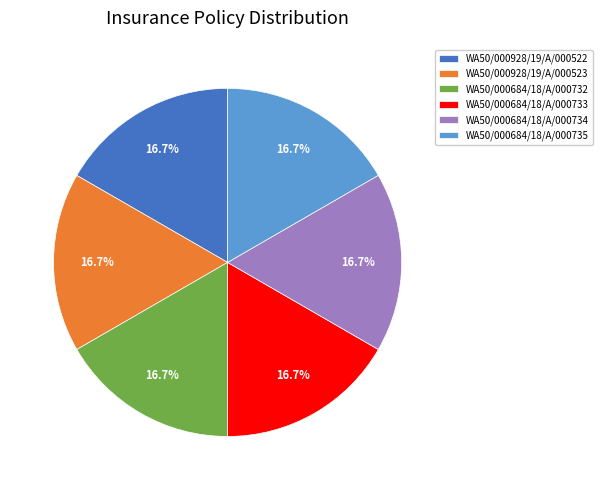

Does WA50/000928/19/A/000523 account for over 50% of the chart?

No